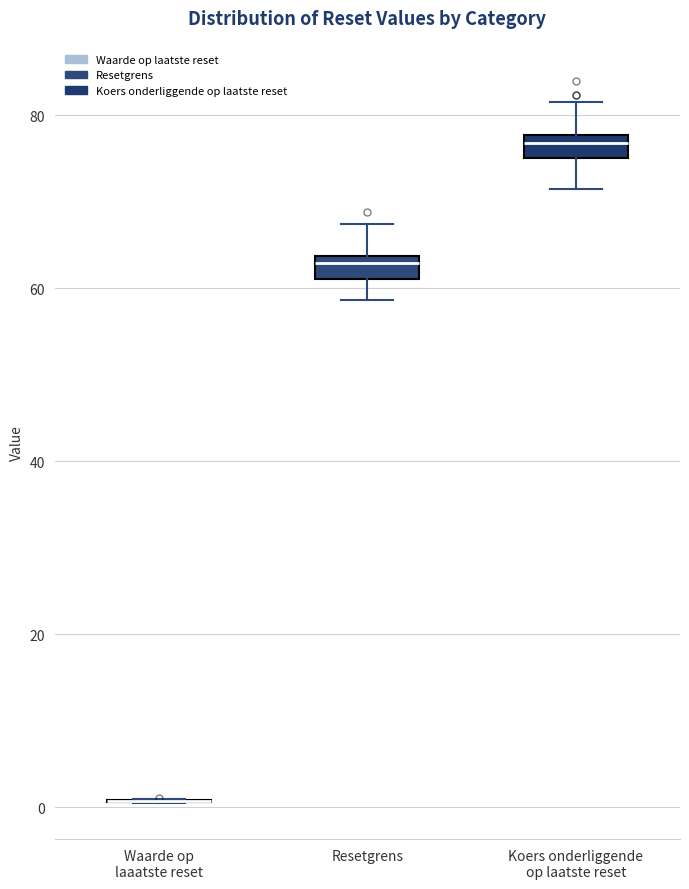

Where does the upper whisker of the box for Resetgrens end on the y-axis? The values are not printed on the chart, so give them approximately, as read against the axis.

68